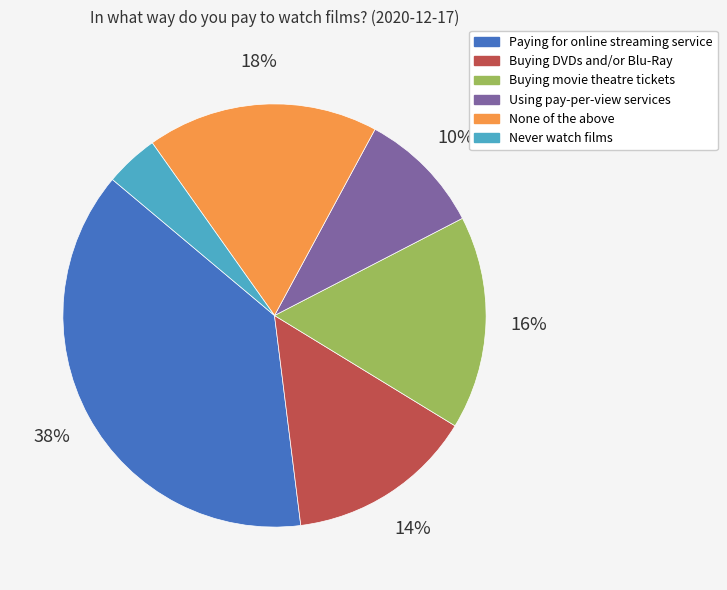

Combined, do Buying DVDs and/or Blu-Ray and Buying movie theatre tickets account for over 50%?

No